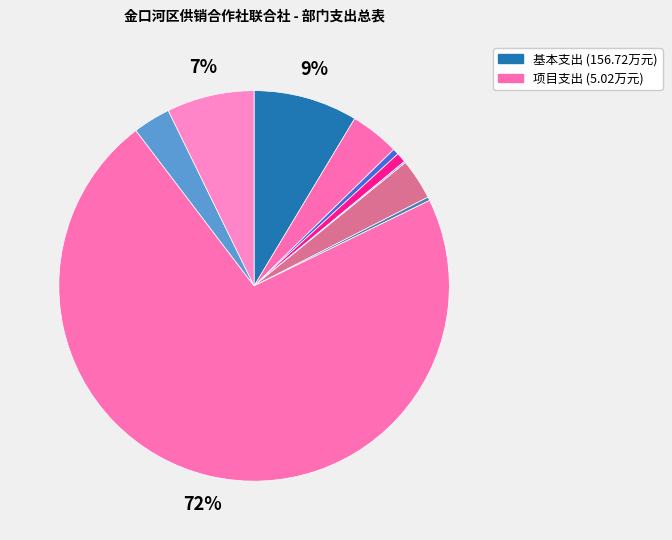

Which slice is the smallest?

其他社会保障和就业支出